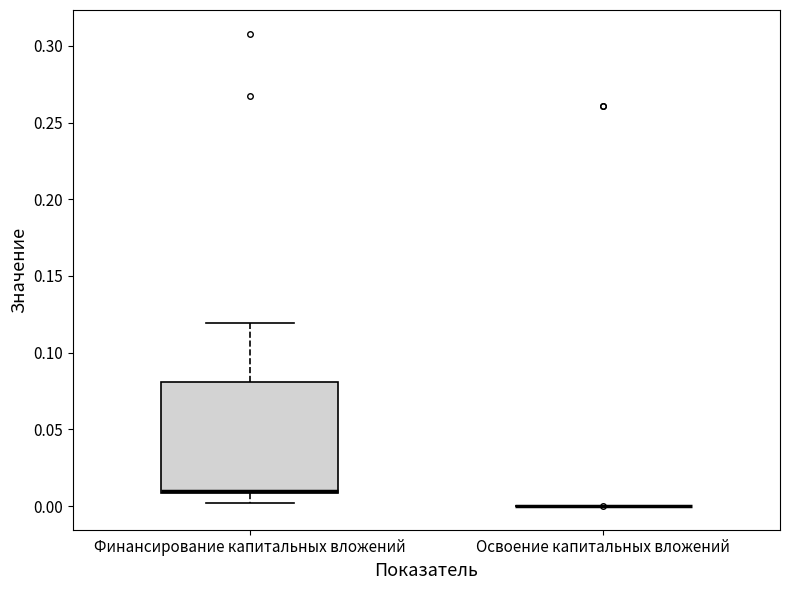

Reading left to right, transcribe this box plot: for each box, give where its median line is, the range the box spans, and where its two whiskers end, as read against the y-axis. The values are not printed on the chart, so give them approximately, as read against the axis.

Финансирование капитальных вложений: median 0.01 (drawn on the box's lower edge), box 0.01 to 0.08, whiskers 0.00 to 0.12
Освоение капитальных вложений: box collapsed to a line at 0.00, whiskers 0.00 to 0.00